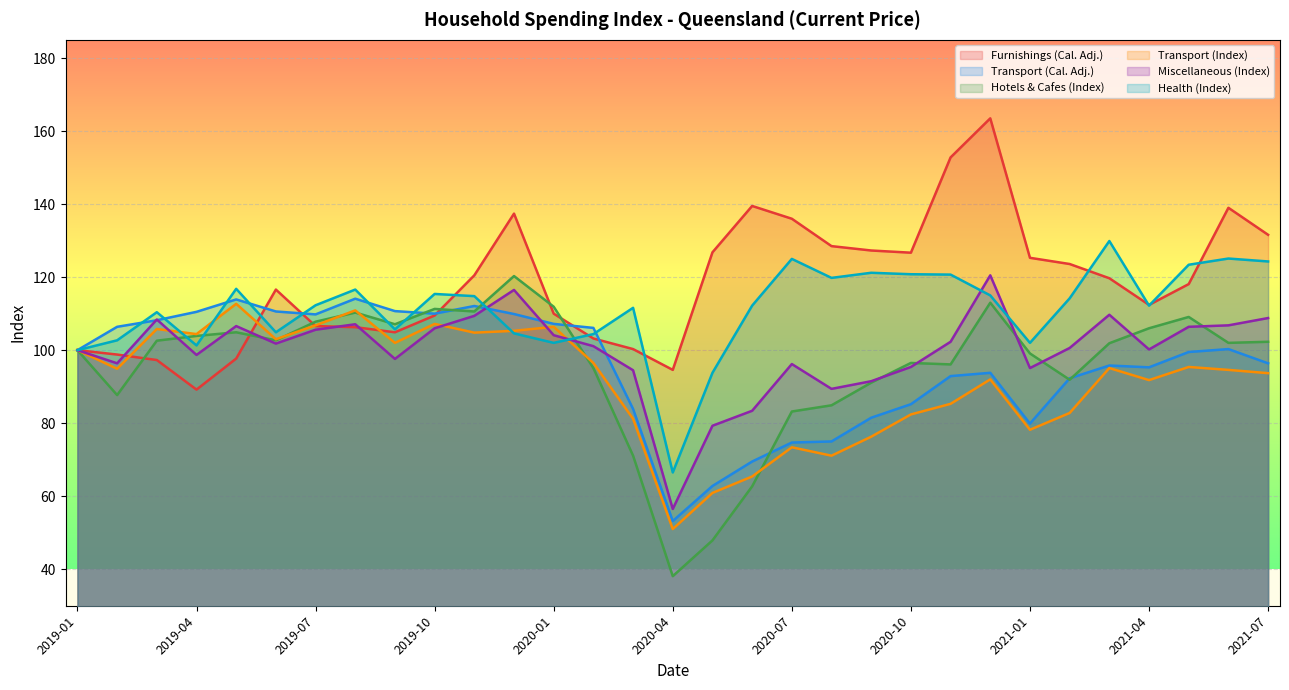

True or false: Transport (Index) has more than 1 points higher than both neighbors.

True